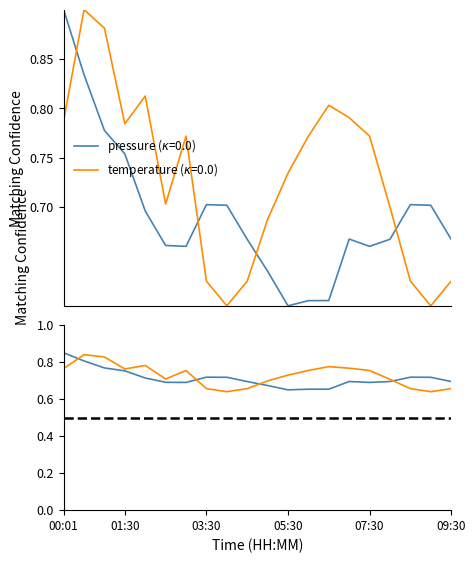

How many categories are shown in the chart?

20